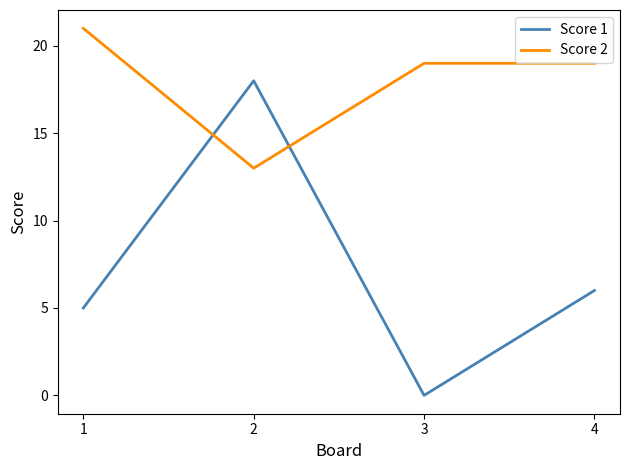

What is the difference between the highest and lowest values at 4?

13